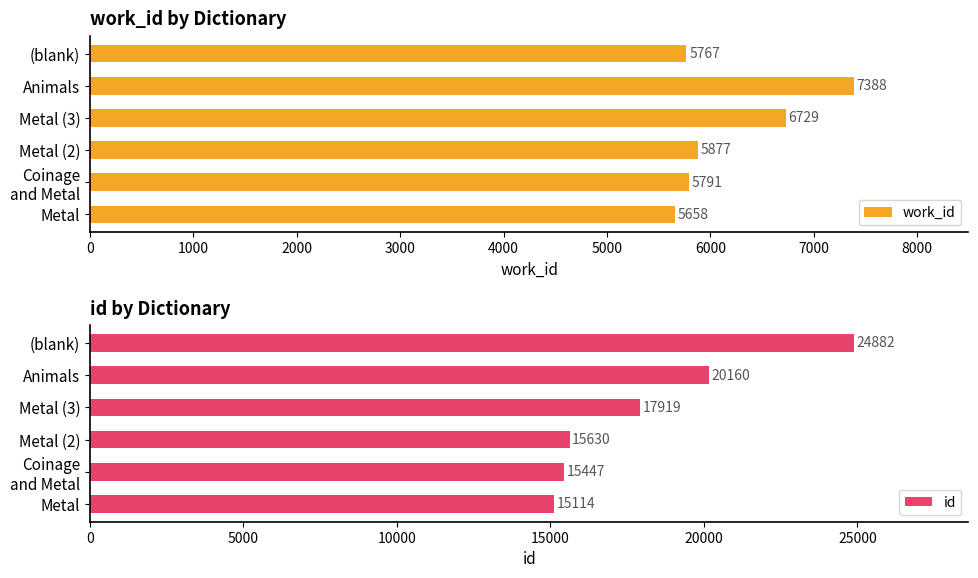

What is the smallest value displayed?

5658